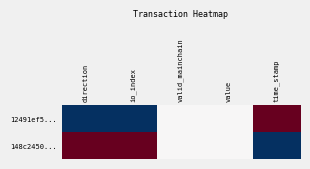

Reading left to right, transcribe all the data shown in this chart.

12491ef5...: direction=0.0	io_index=0.0	valid_mainchain=0.5	value=0.5	time_stamp=1.0
148c2450...: direction=1.0	io_index=1.0	valid_mainchain=0.5	value=0.5	time_stamp=0.0